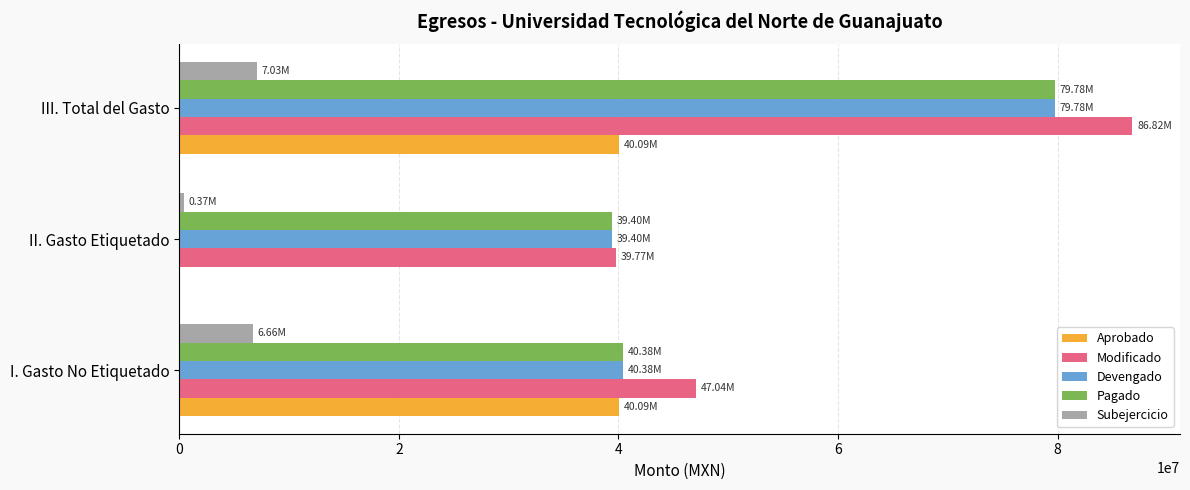

How many positive values does the Aprobado series have?

2